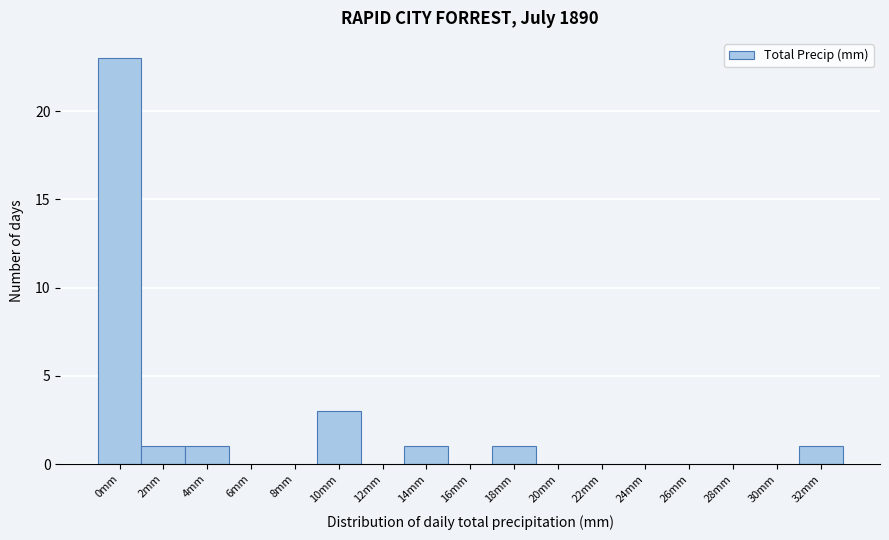

Reading right to left, what are all the values shown in this chart?

32mm=1	30mm=0	28mm=0	26mm=0	24mm=0	22mm=0	20mm=0	18mm=1	16mm=0	14mm=1	12mm=0	10mm=3	8mm=0	6mm=0	4mm=1	2mm=1	0mm=23